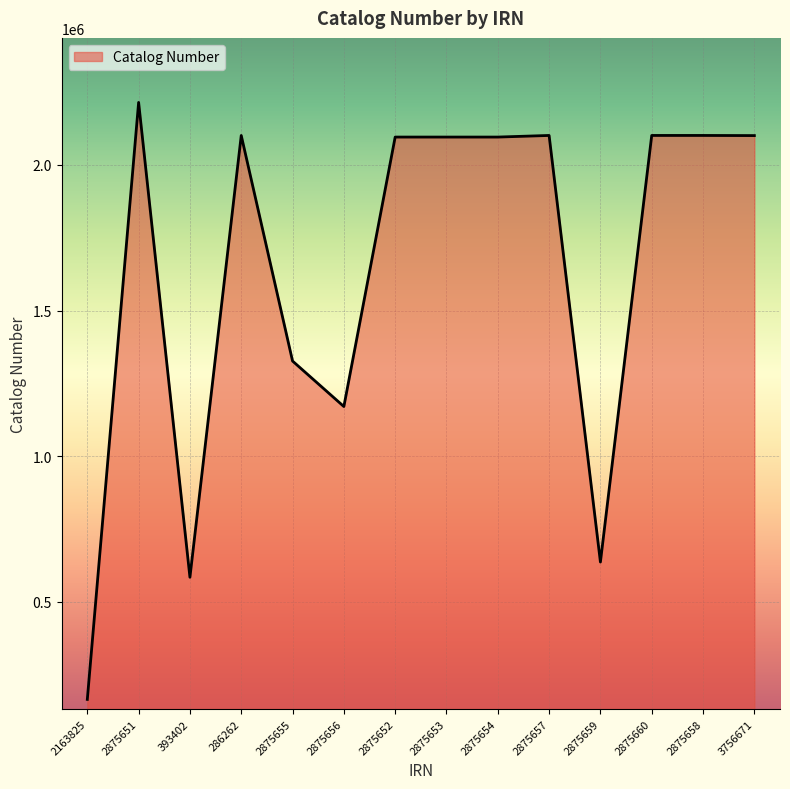

At which category does the chart reach its minimum across all series?

2163825